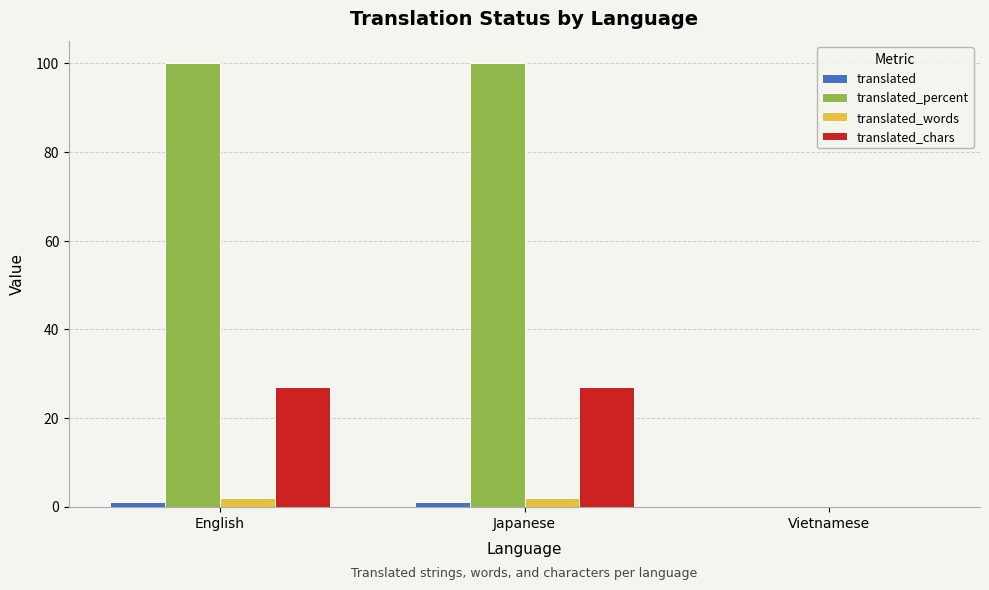

What is the maximum value shown in the chart?

100